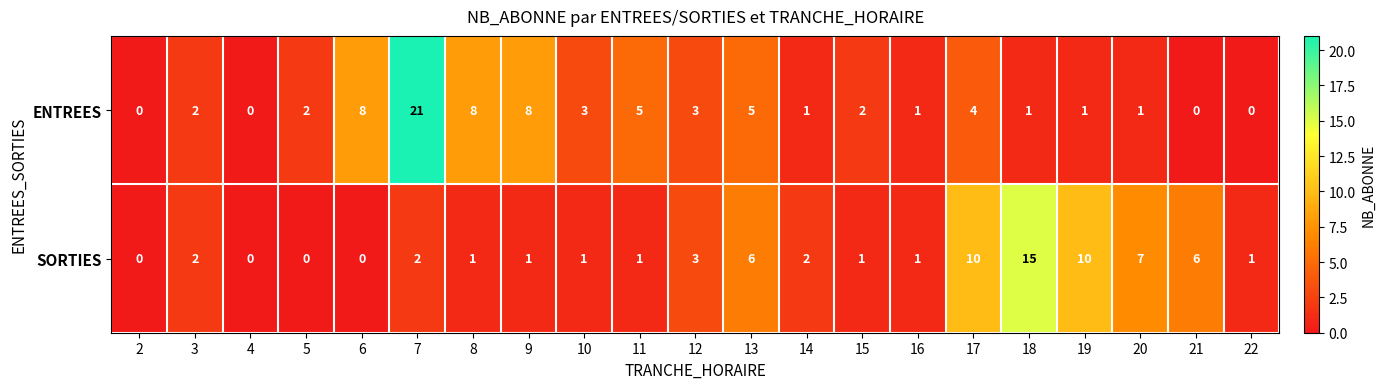

List the series in order of their peak value, lowest first.

SORTIES, ENTREES